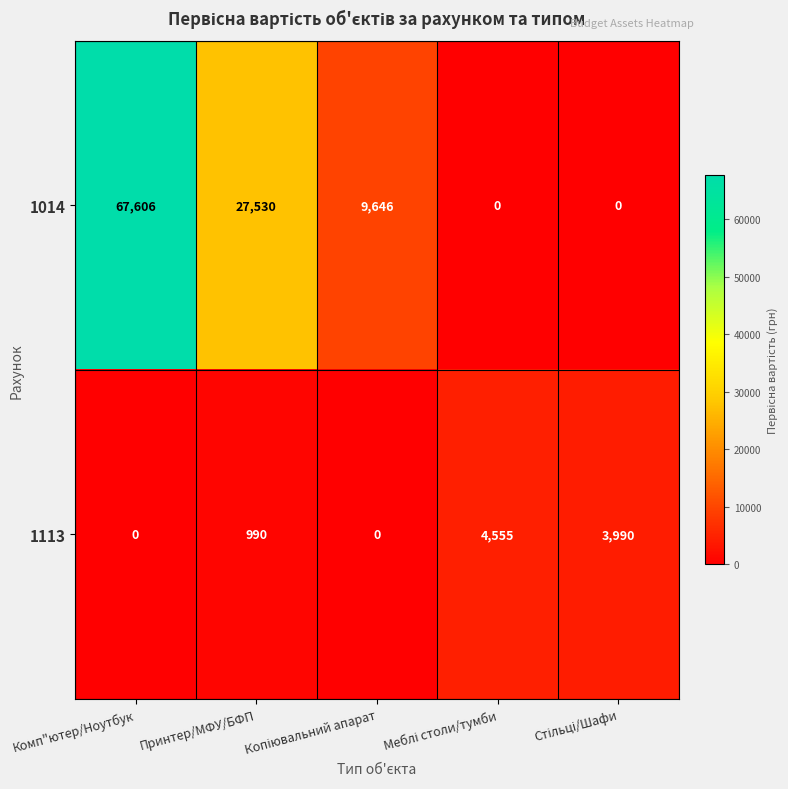

At how many categories does at least one series exceed 26353?

2